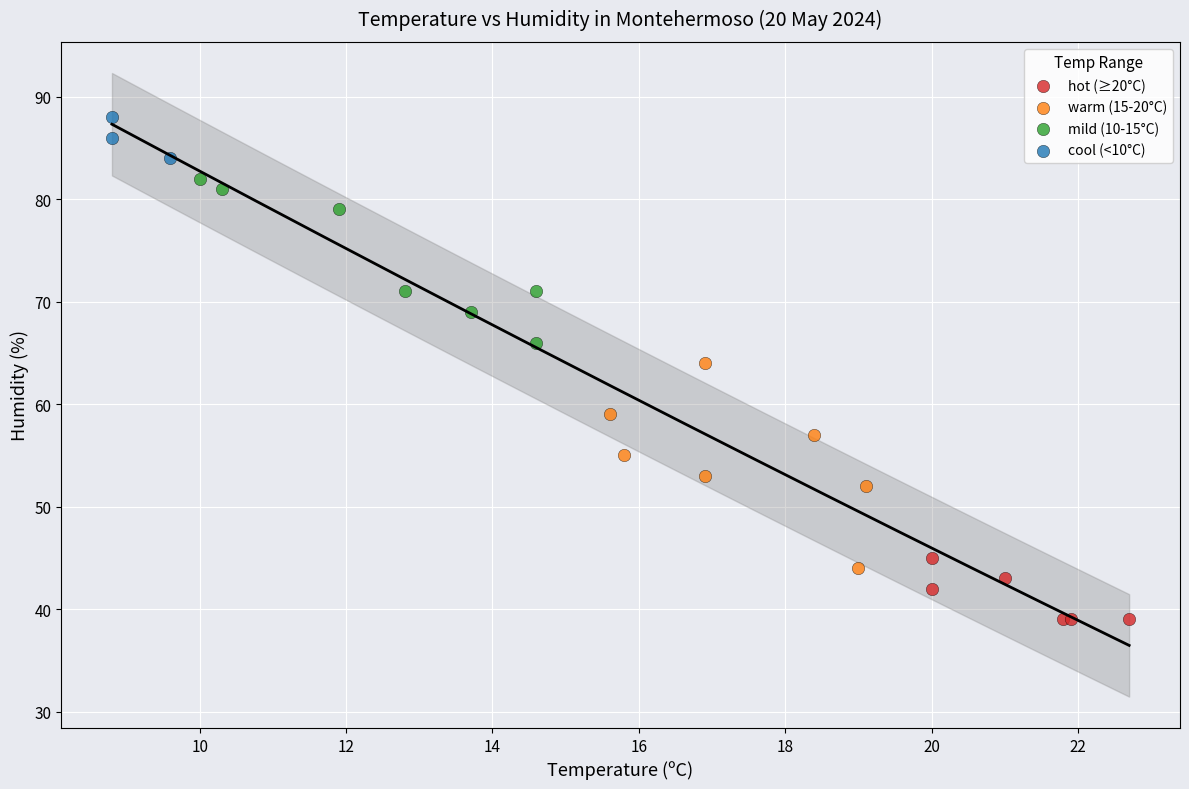

Which series has the largest Y range (max minus min)?

warm (15-20°C)